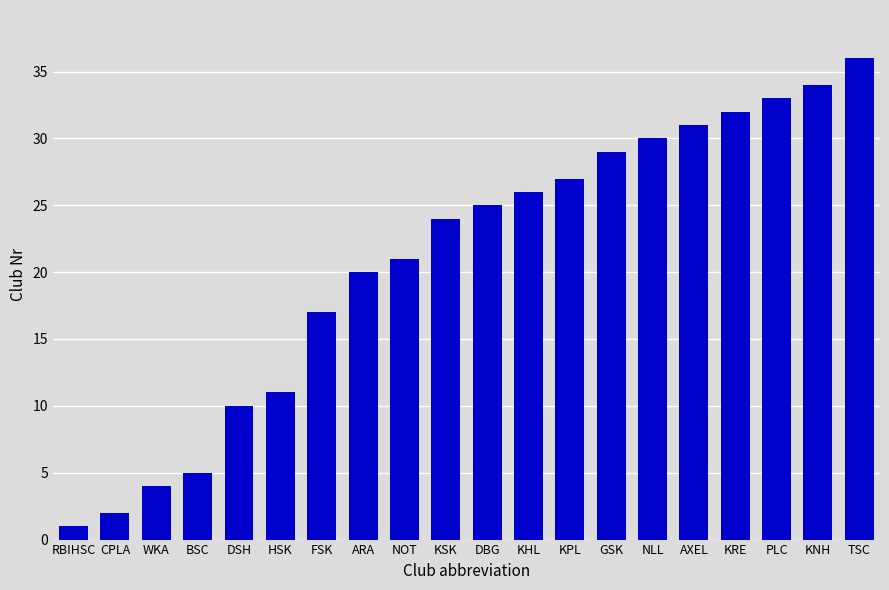

Is it true that the value at ARA is 20?

True